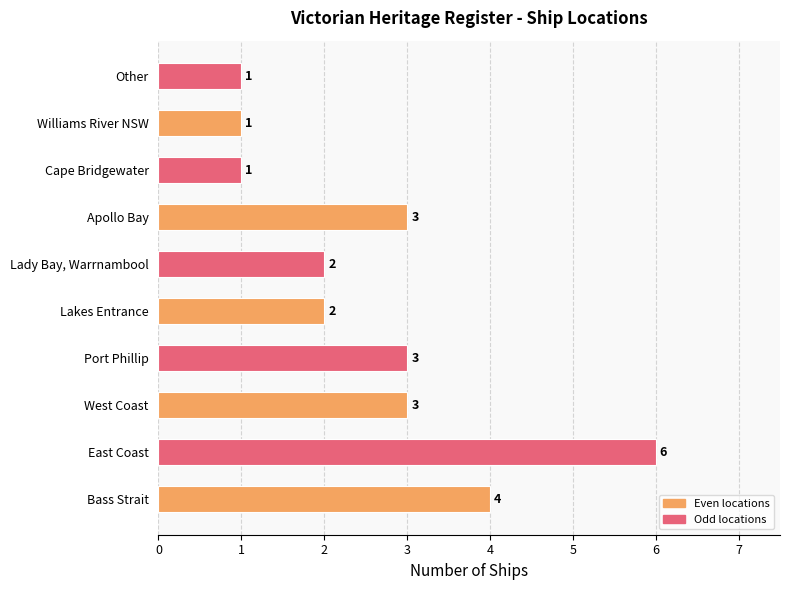

Reading top to bottom, transcribe all the data shown in this chart.

1	1	1	3	2	2	3	3	6	4